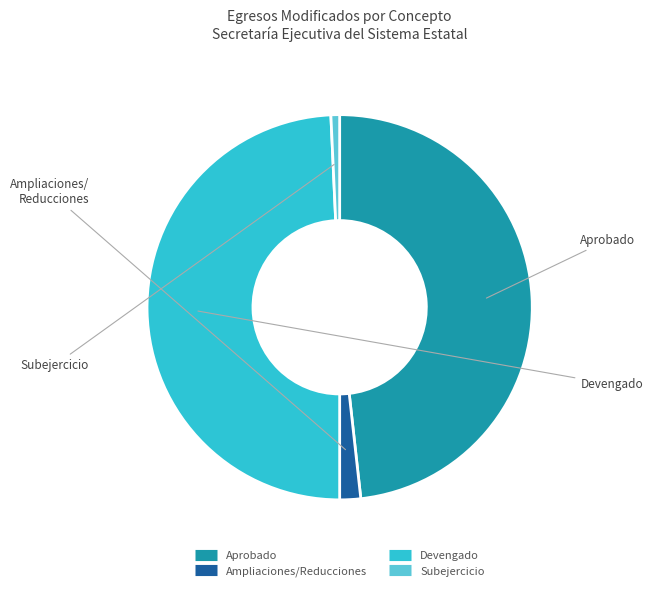

Does any single category account for the majority?

No